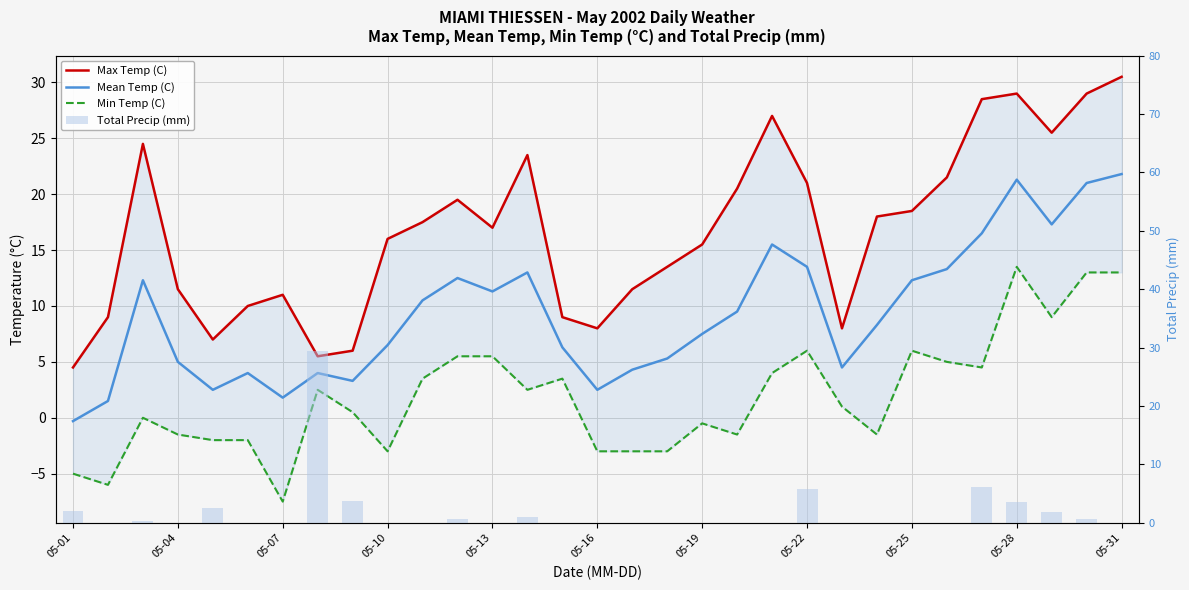

What is the sum of all Mean Temp (C) values?

288.6